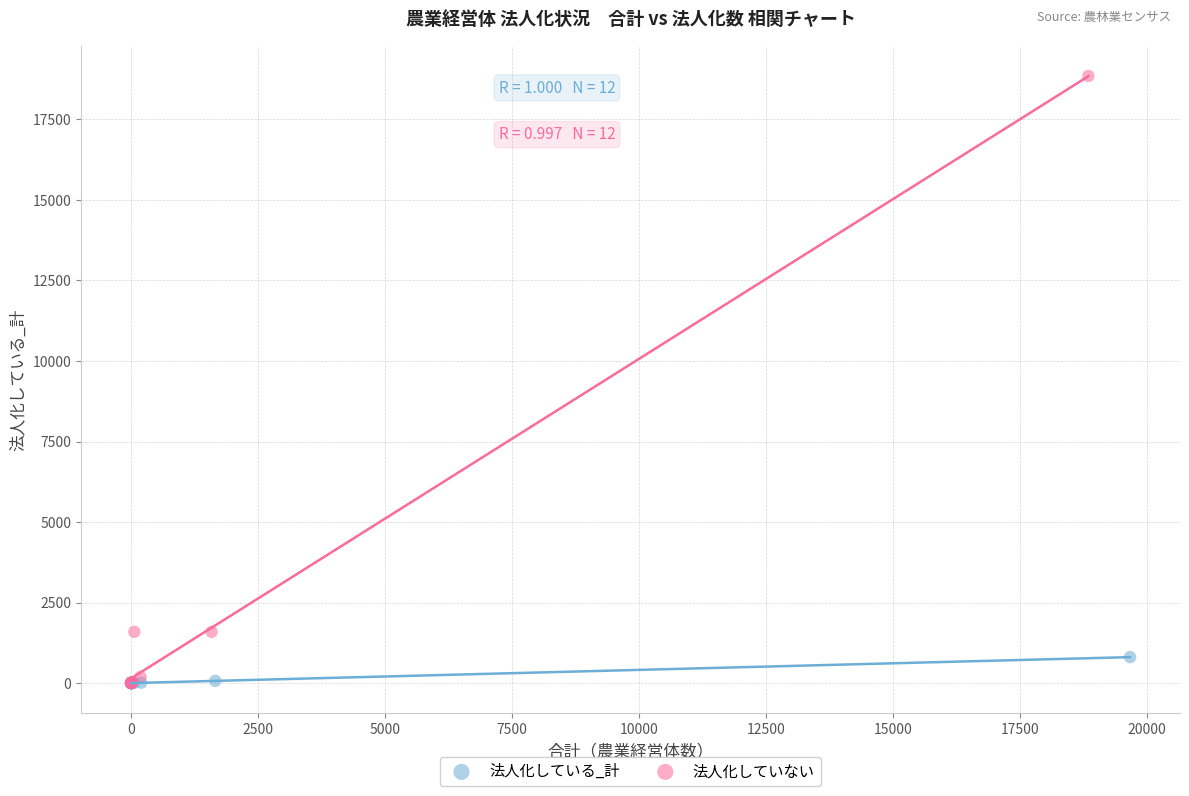

Which series has the largest Y range (max minus min)?

法人化していない